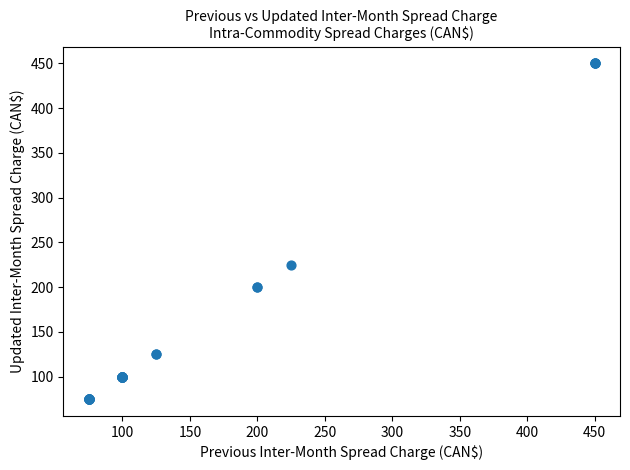

What Y value in the scatter plot is closest to 262?

225